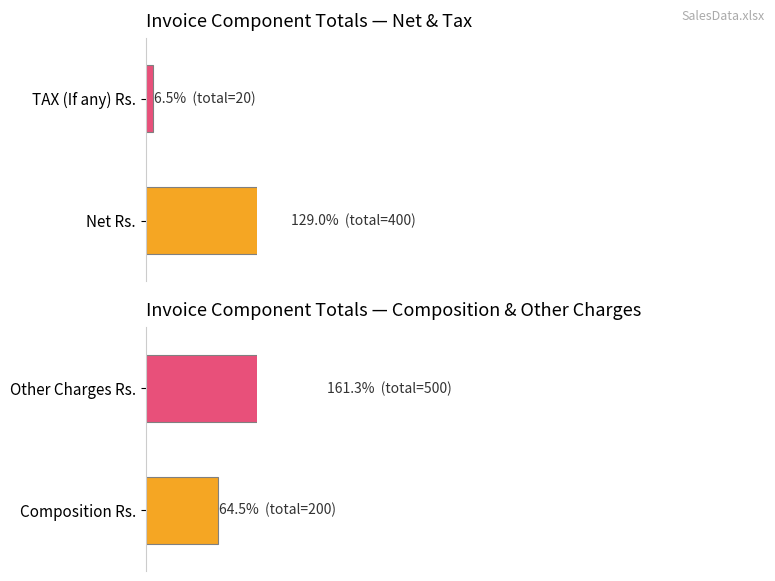

The value of Other Charges
(Rs) at 108 is 156. True or false?

False